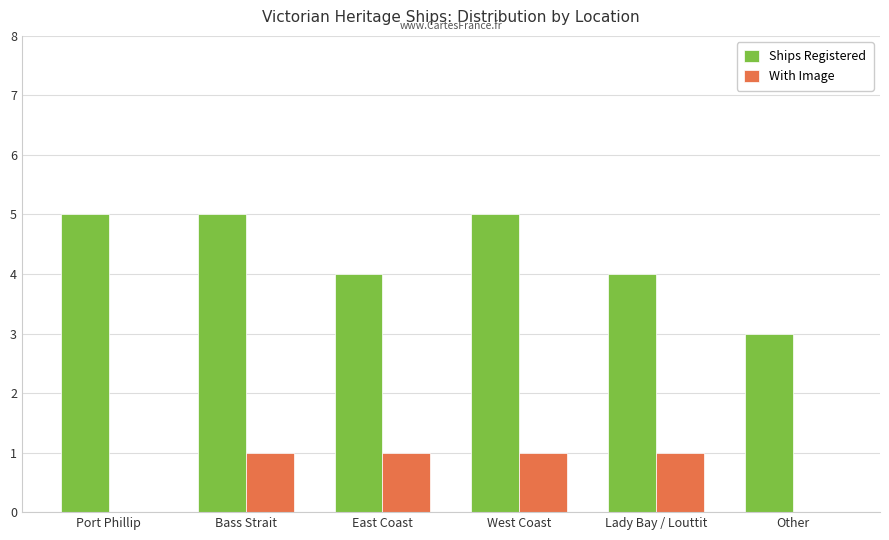

What is the sum of all Ships Registered values?

26